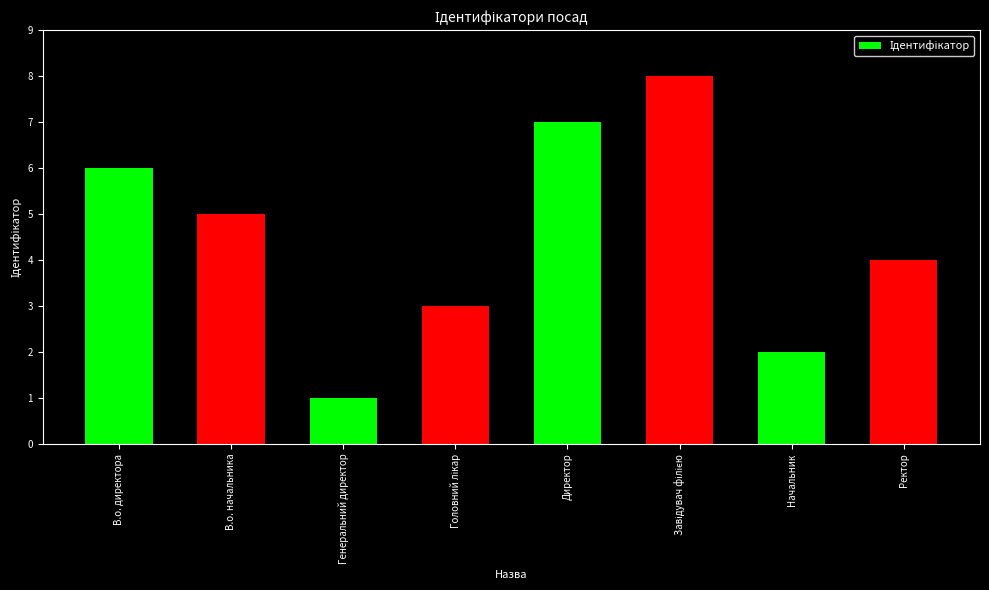

Where is the data nearest to the value 4?

Ректор